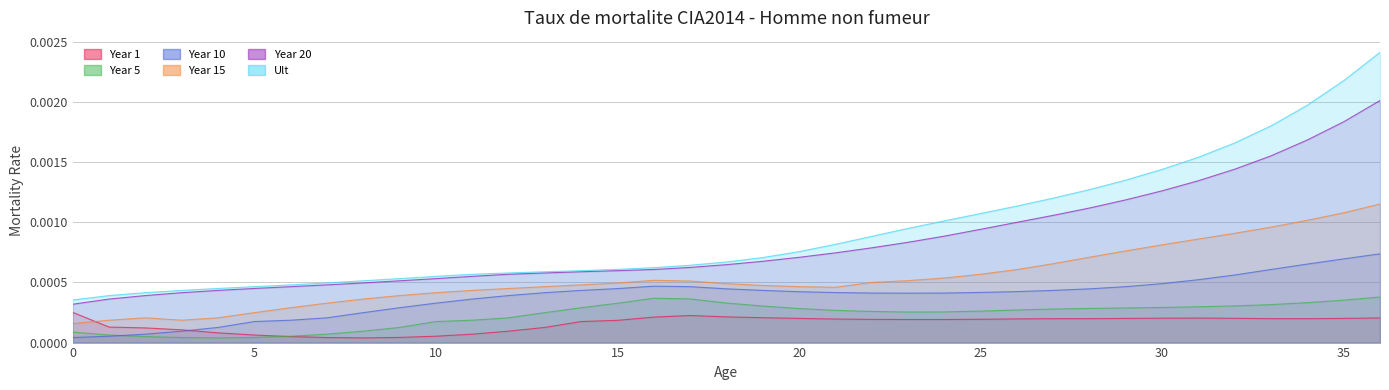

Reading right to left, transcribe all the data shown in this chart.

Year 1: 36=0.0	35=0.0	34=0.0	33=0.0	32=0.0	31=0.0	30=0.0	29=0.0	28=0.0	27=0.0	26=0.0	25=0.0	24=0.0	23=0.0	22=0.0	21=0.0	20=0.0	19=0.0	18=0.0	17=0.0	16=0.0	15=0.0	14=0.0	13=0.0	12=0.0	11=0.0	10=0.0	9=0.0	8=0.0	7=0.0	6=0.0	5=0.0	4=0.0	3=0.0	2=0.0	1=0.0	0=0.0
Year 5: 36=0.0	35=0.0	34=0.0	33=0.0	32=0.0	31=0.0	30=0.0	29=0.0	28=0.0	27=0.0	26=0.0	25=0.0	24=0.0	23=0.0	22=0.0	21=0.0	20=0.0	19=0.0	18=0.0	17=0.0	16=0.0	15=0.0	14=0.0	13=0.0	12=0.0	11=0.0	10=0.0	9=0.0	8=0.0	7=0.0	6=0.0	5=0.0	4=0.0	3=0.0	2=0.0	1=0.0	0=0.0
Year 10: 36=0.0	35=0.0	34=0.0	33=0.0	32=0.0	31=0.0	30=0.0	29=0.0	28=0.0	27=0.0	26=0.0	25=0.0	24=0.0	23=0.0	22=0.0	21=0.0	20=0.0	19=0.0	18=0.0	17=0.0	16=0.0	15=0.0	14=0.0	13=0.0	12=0.0	11=0.0	10=0.0	9=0.0	8=0.0	7=0.0	6=0.0	5=0.0	4=0.0	3=0.0	2=0.0	1=0.0	0=0.0
Year 15: 36=0.0	35=0.0	34=0.0	33=0.0	32=0.0	31=0.0	30=0.0	29=0.0	28=0.0	27=0.0	26=0.0	25=0.0	24=0.0	23=0.0	22=0.0	21=0.0	20=0.0	19=0.0	18=0.0	17=0.0	16=0.0	15=0.0	14=0.0	13=0.0	12=0.0	11=0.0	10=0.0	9=0.0	8=0.0	7=0.0	6=0.0	5=0.0	4=0.0	3=0.0	2=0.0	1=0.0	0=0.0
Year 20: 36=0.0	35=0.0	34=0.0	33=0.0	32=0.0	31=0.0	30=0.0	29=0.0	28=0.0	27=0.0	26=0.0	25=0.0	24=0.0	23=0.0	22=0.0	21=0.0	20=0.0	19=0.0	18=0.0	17=0.0	16=0.0	15=0.0	14=0.0	13=0.0	12=0.0	11=0.0	10=0.0	9=0.0	8=0.0	7=0.0	6=0.0	5=0.0	4=0.0	3=0.0	2=0.0	1=0.0	0=0.0
Ult: 36=0.0	35=0.0	34=0.0	33=0.0	32=0.0	31=0.0	30=0.0	29=0.0	28=0.0	27=0.0	26=0.0	25=0.0	24=0.0	23=0.0	22=0.0	21=0.0	20=0.0	19=0.0	18=0.0	17=0.0	16=0.0	15=0.0	14=0.0	13=0.0	12=0.0	11=0.0	10=0.0	9=0.0	8=0.0	7=0.0	6=0.0	5=0.0	4=0.0	3=0.0	2=0.0	1=0.0	0=0.0